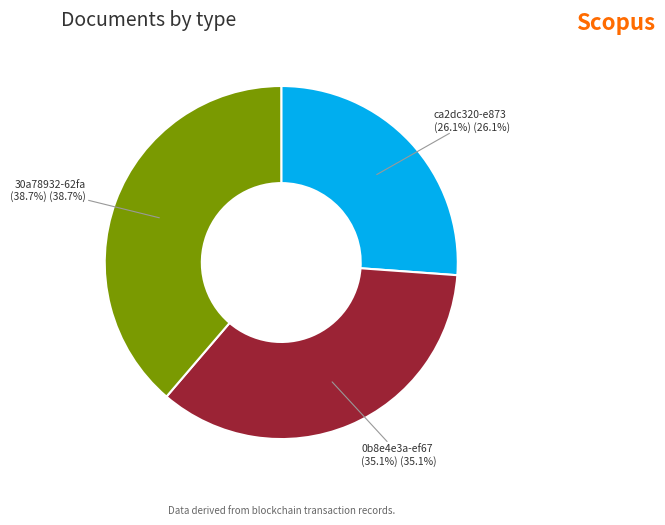

To the nearest percent, what is the difference between the largest and smallest slice percentages?

13%